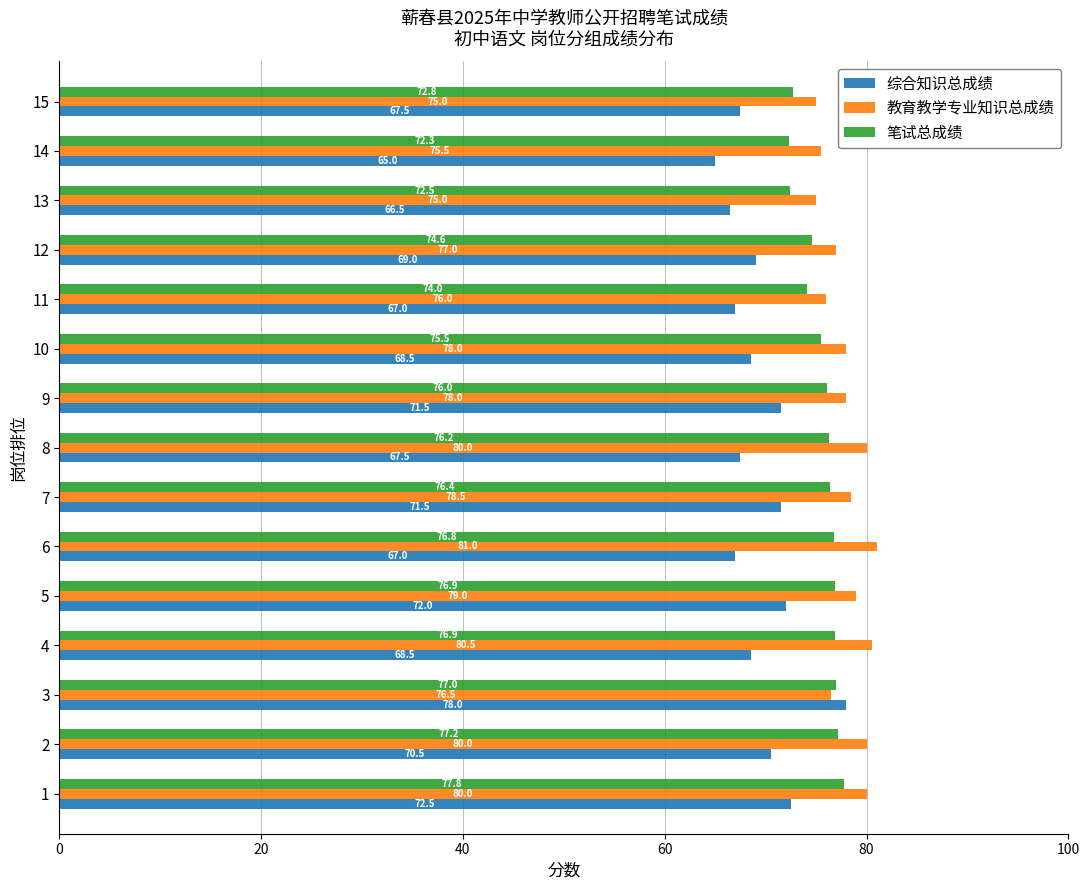

How many series are shown in this chart?

3